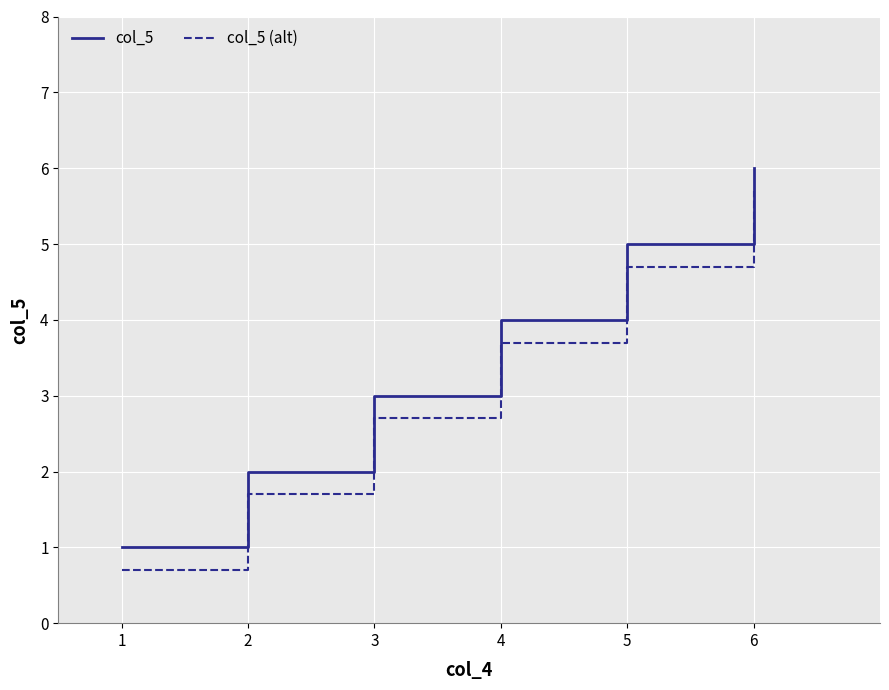

Reading right to left, list all the values displayed in this chart.

col_5: 6.0	5.0	4.0	3.0	2.0	1.0
col_5 (alt): 5.7	4.7	3.7	2.7	1.7	0.7